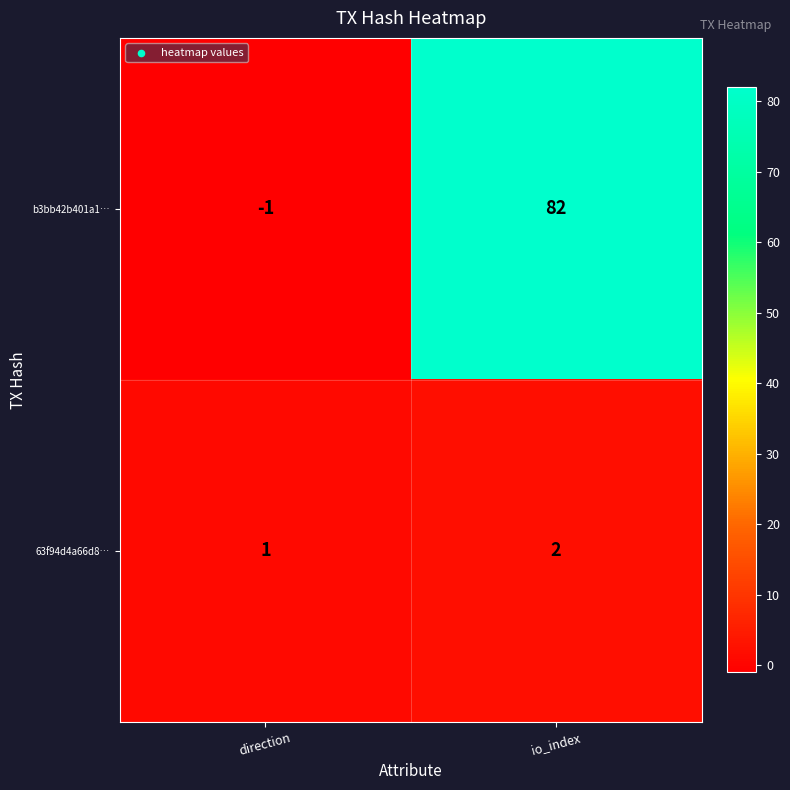

The 63f94d4a66d8… series shows 0 at io_index. True or false?

False